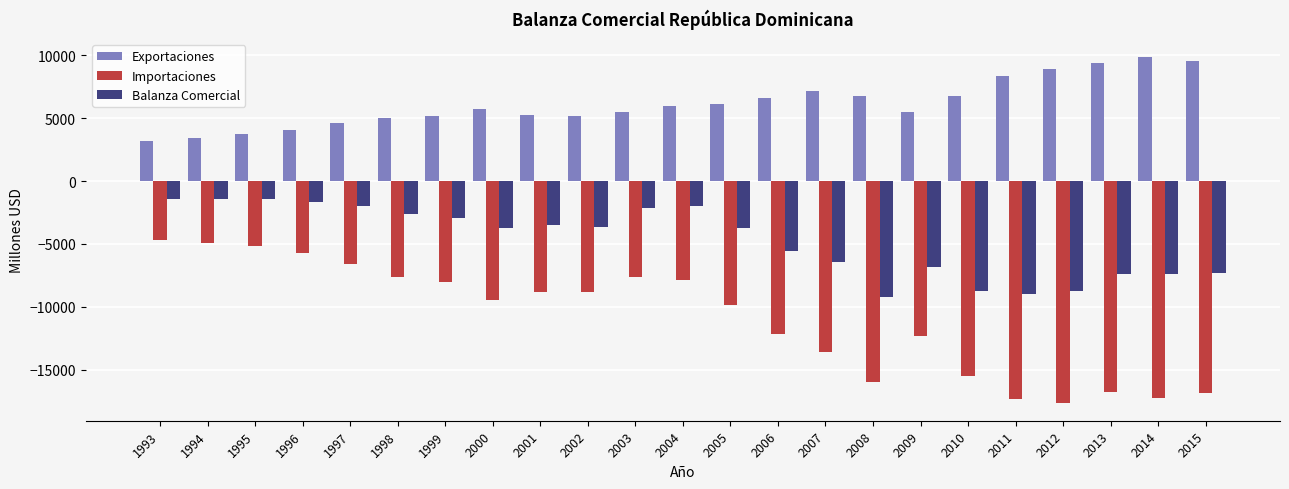

What is the difference between the highest and lowest values at 2011?

25663.2